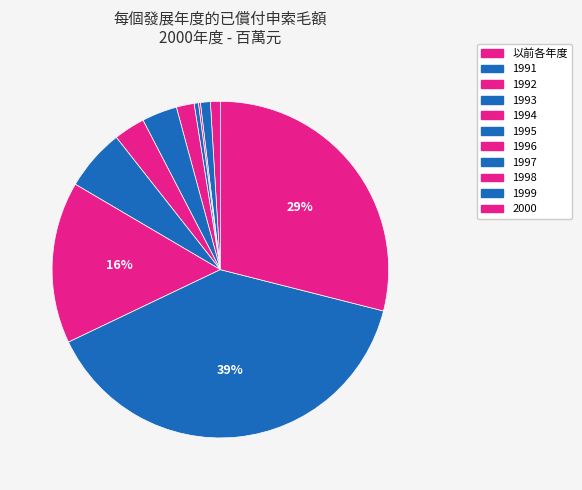

To the nearest percent, what percentage of the pie is 1997?

6%